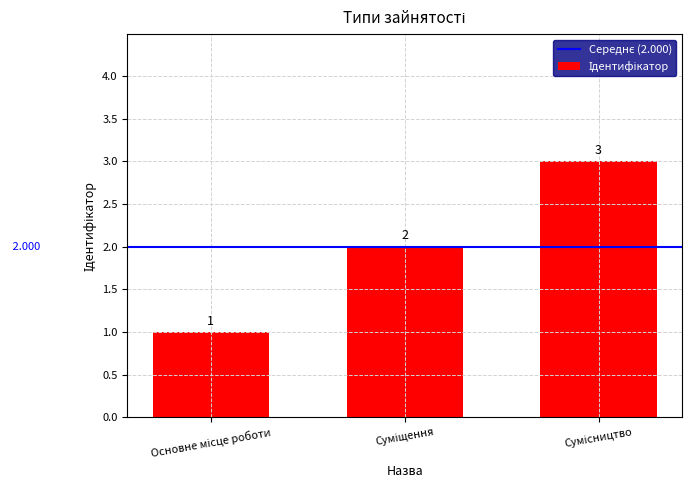

What is the minimum value shown in the chart?

1